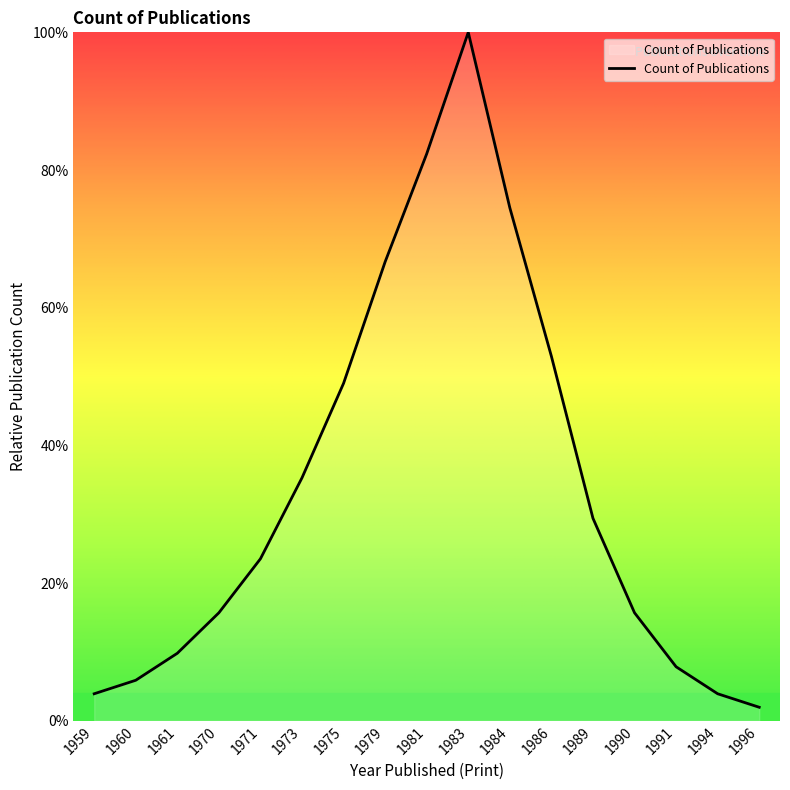

What is the difference between the values at 1959 and 1971?

19.6